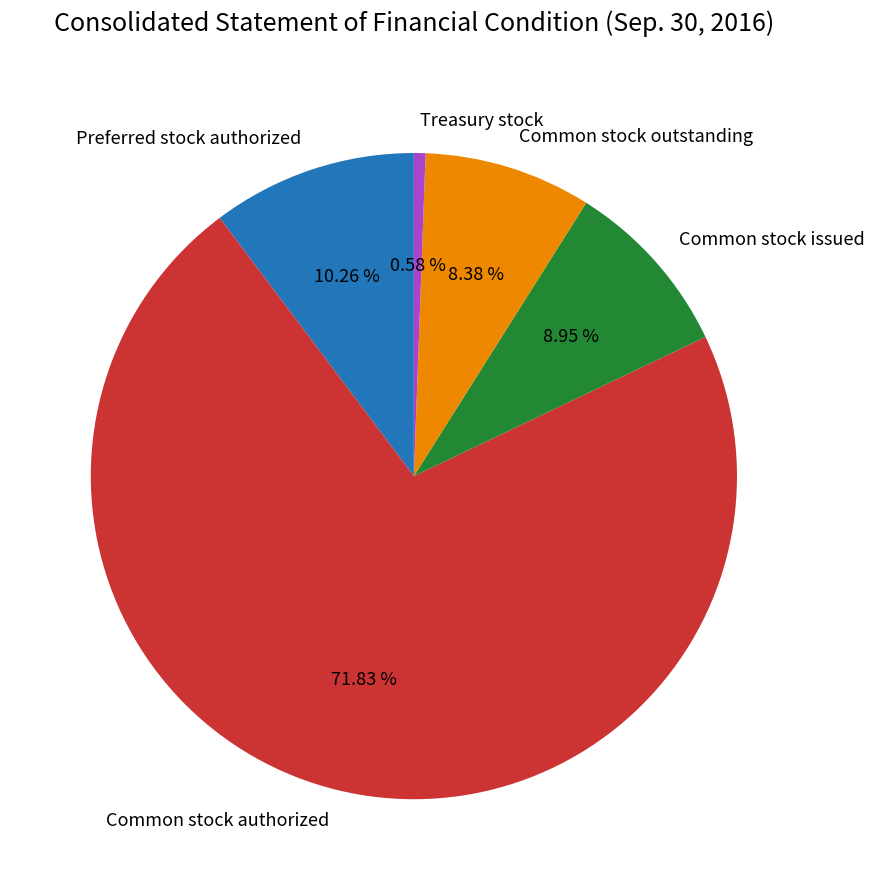

What percentage is NOT represented by Preferred stock authorized?

89.7%